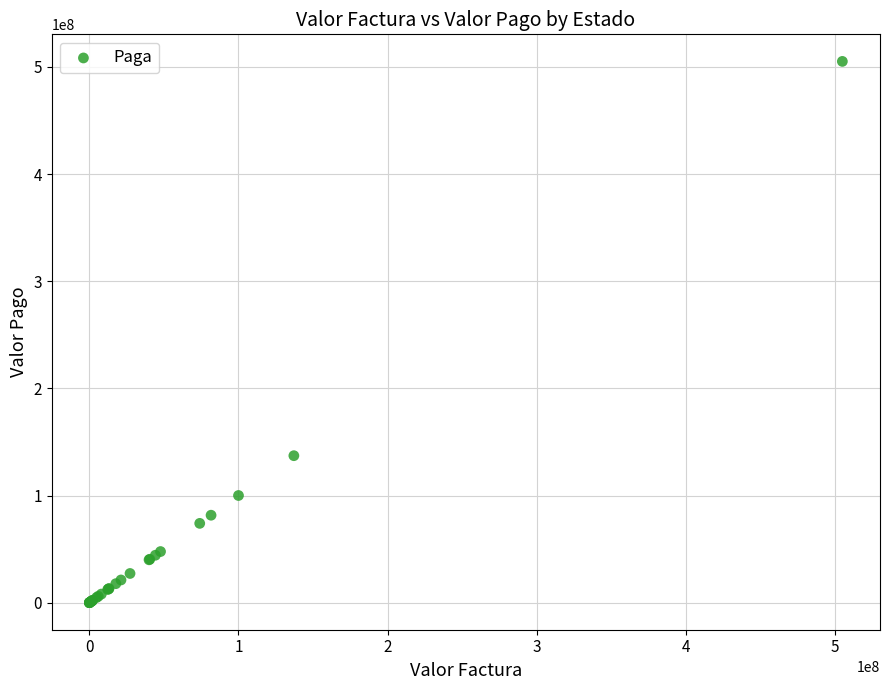

What Y value in the scatter plot is closest to 252553161?

137151766.0